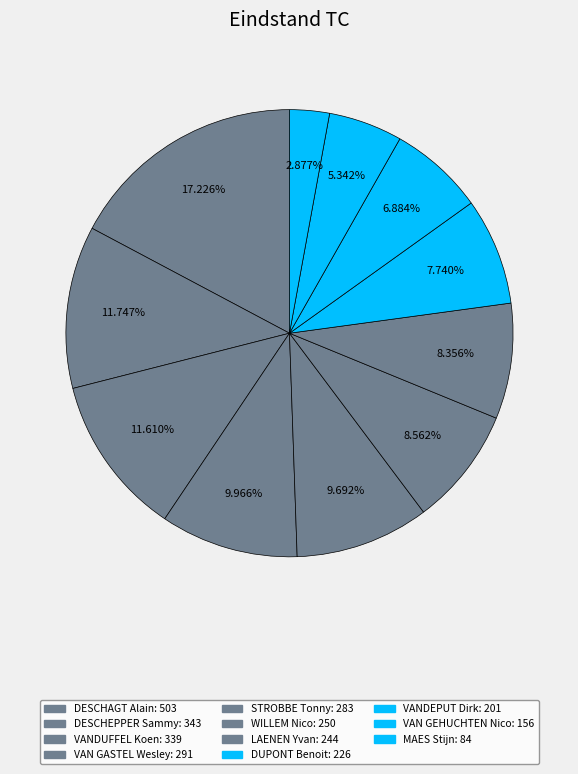

Is there a majority slice in this chart?

No